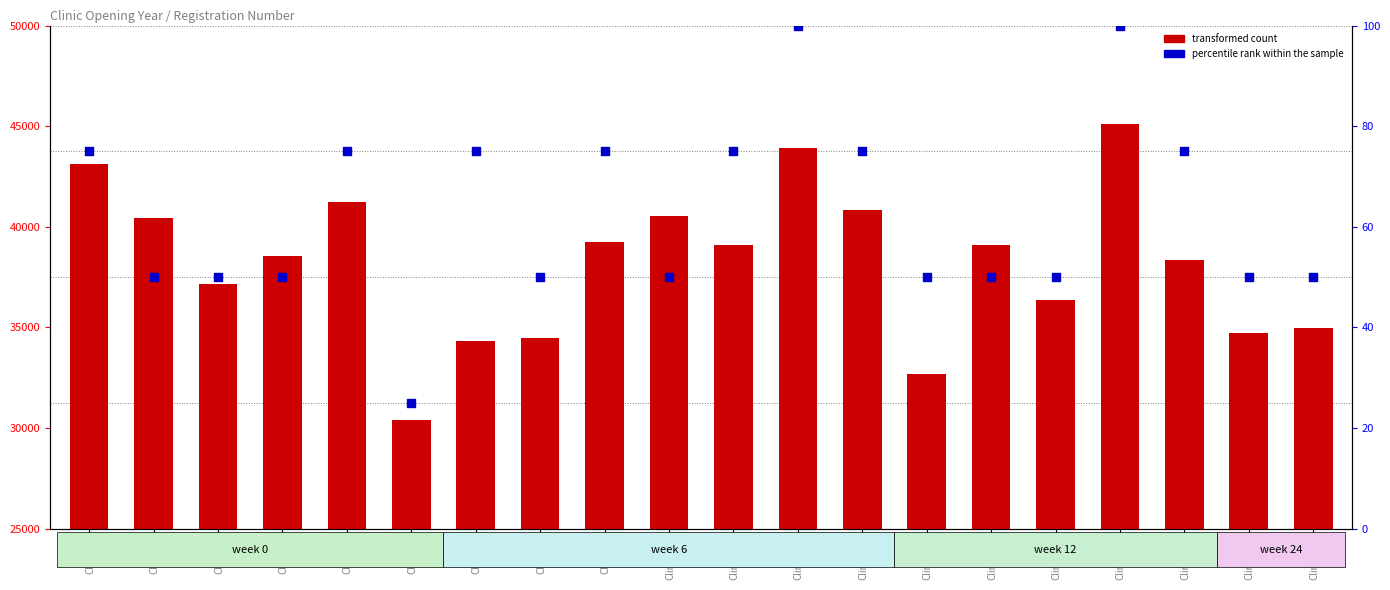

Which series contains the lowest Y value?

percentile rank within the sample